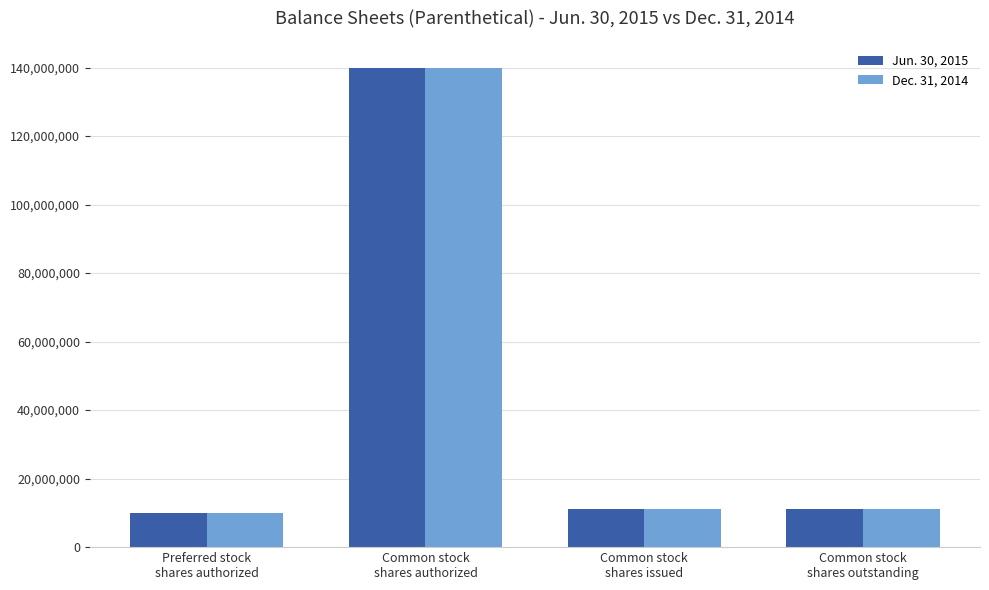

What is the difference between the maximum and minimum values in the Jun. 30, 2015 series?

130000000